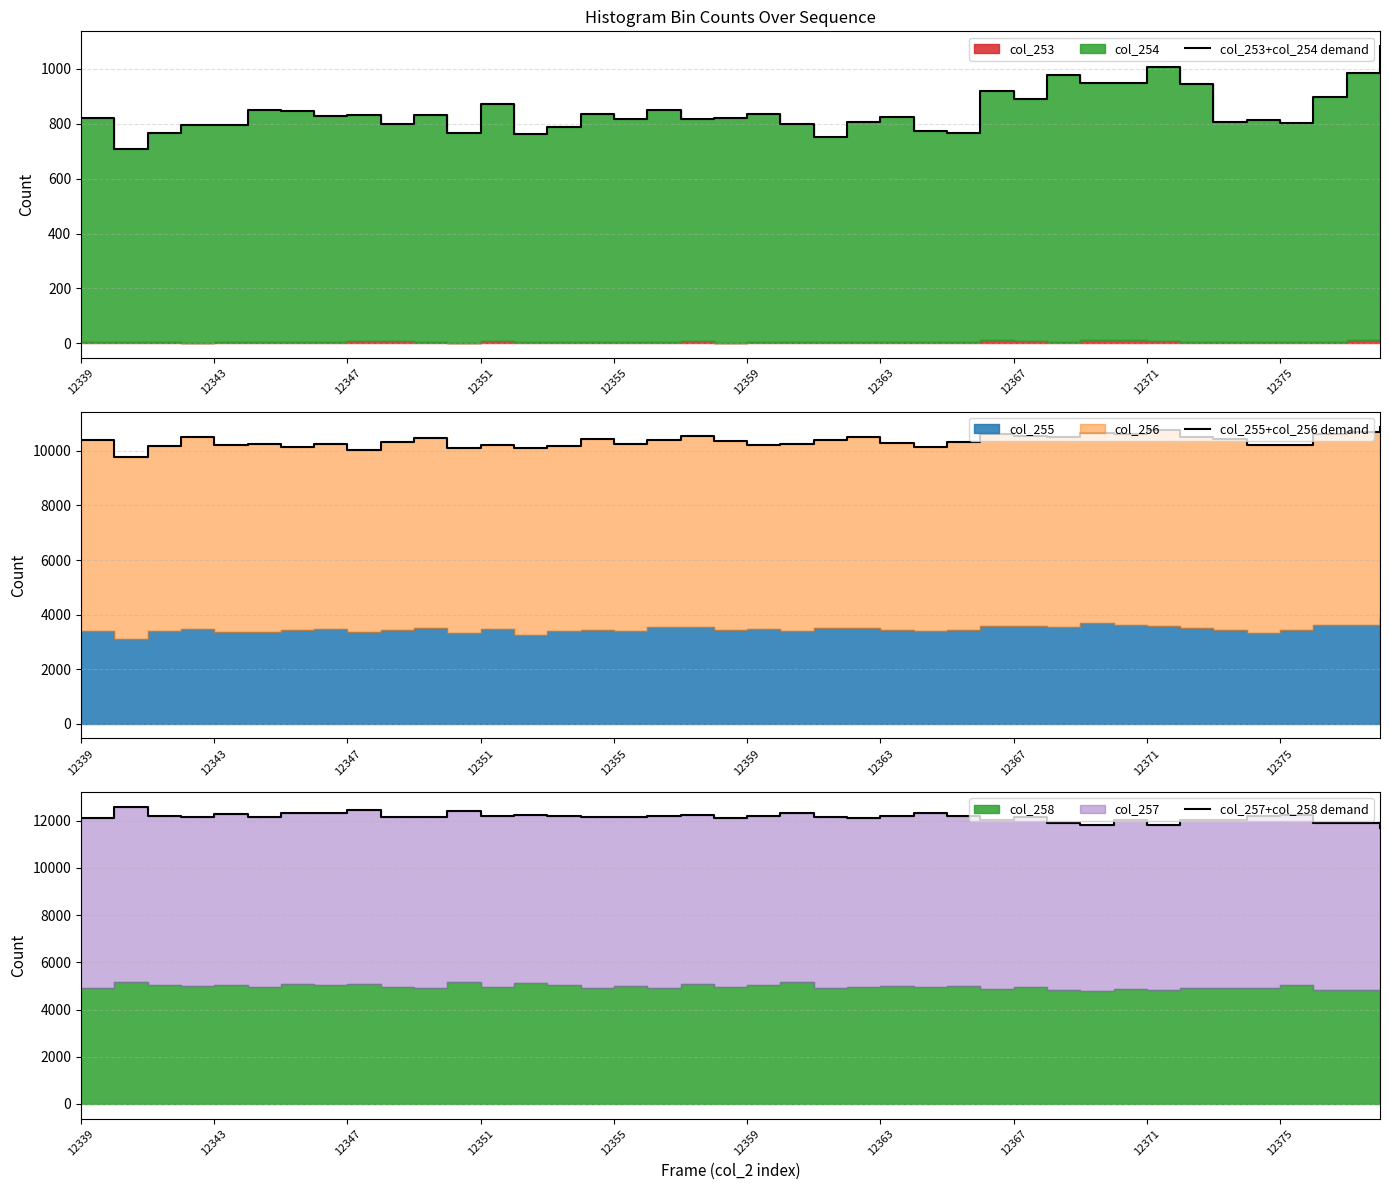

What is the maximum value for col_253+col_254 demand?

1083